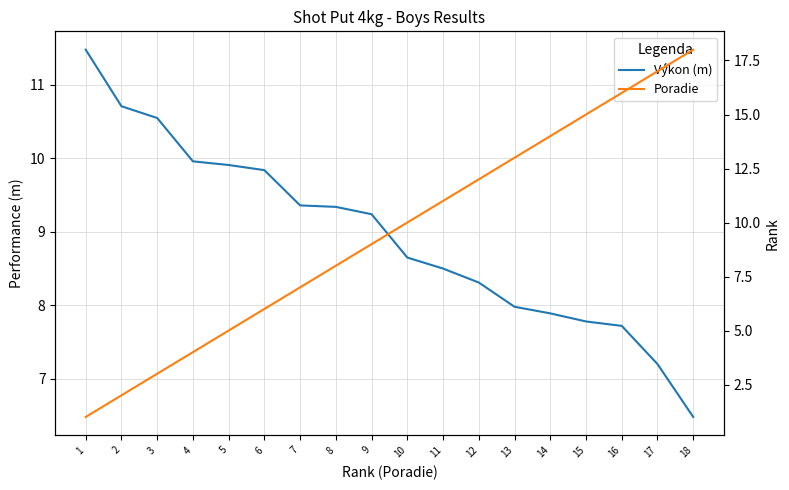

Where is Výkon (m) nearest to the value 8?

13